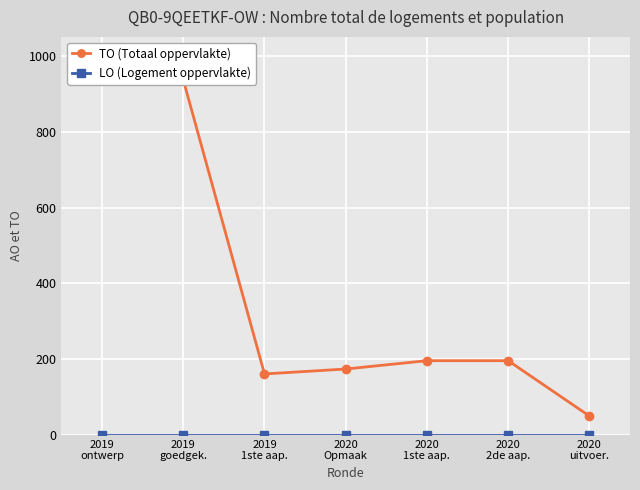

Is the value of LO (Logement oppervlakte) at 2020
Opmaak greater than the value of TO (Totaal oppervlakte) at 2020
Opmaak?

No